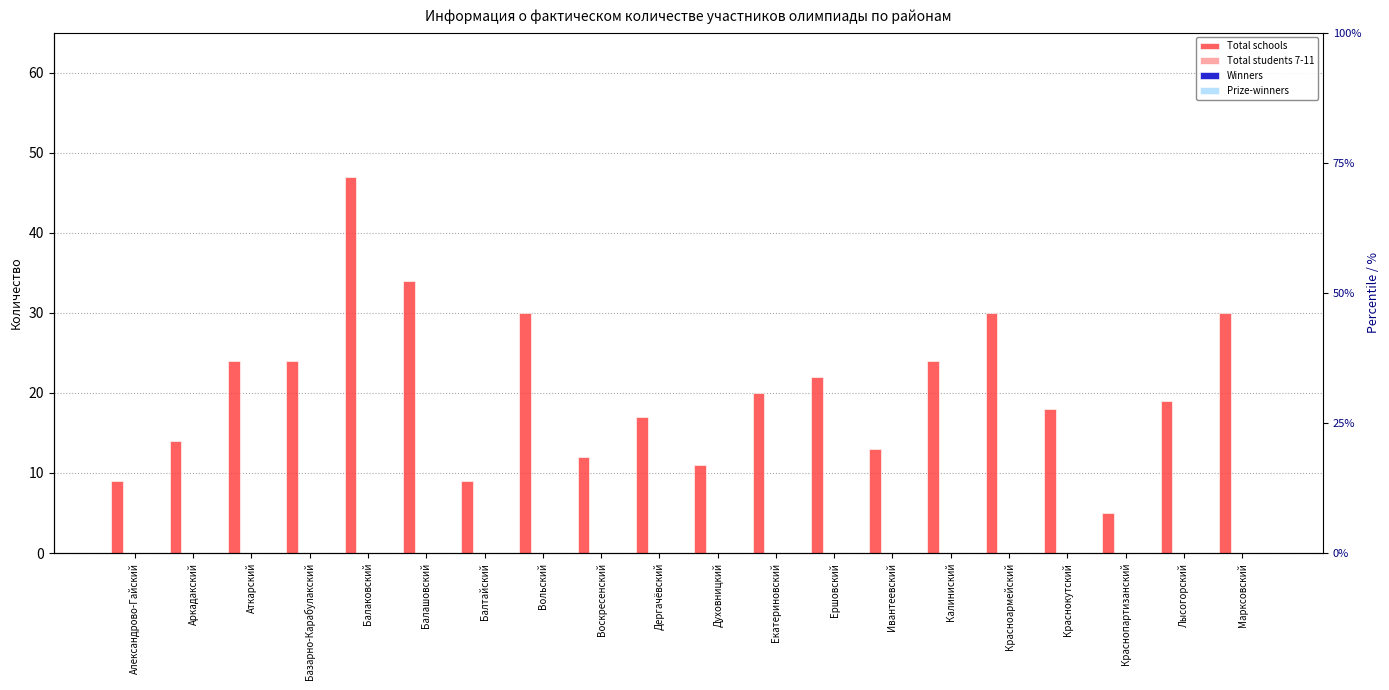

What is the label of the 7th bar from the right?

Ивантеевский